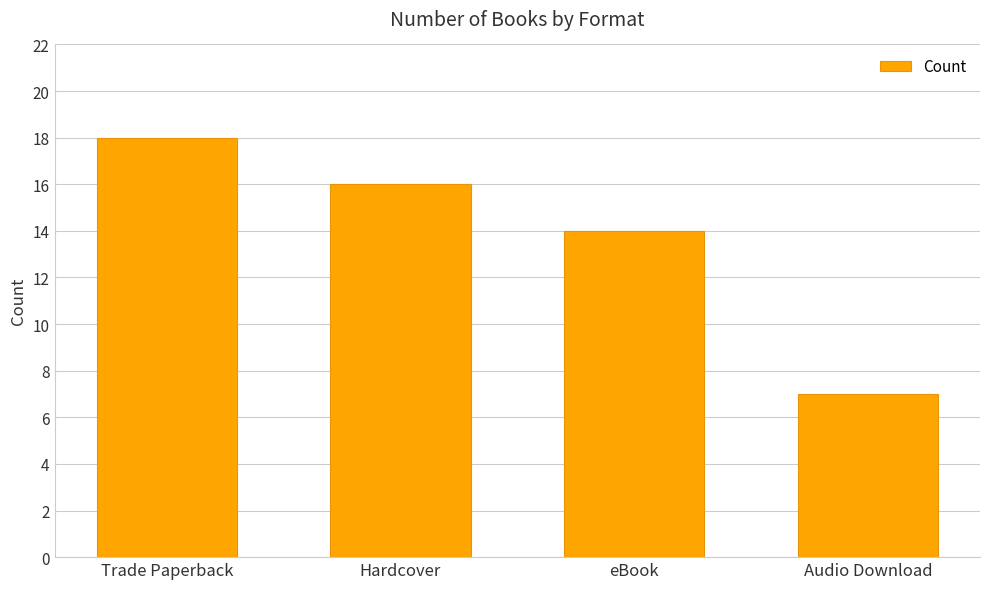

What is the change in value from Hardcover to eBook?

-2